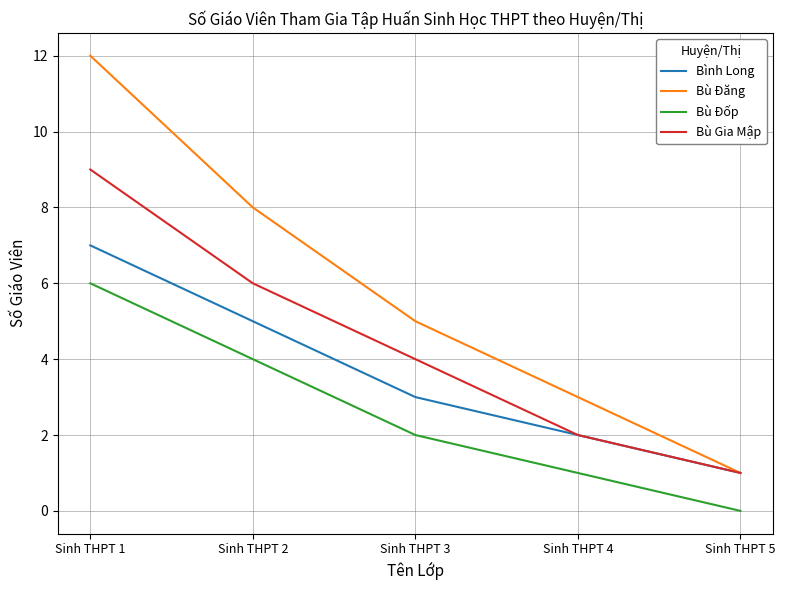

What are all the series names shown in the legend?

Bình Long, Bù Đăng, Bù Đốp, Bù Gia Mập